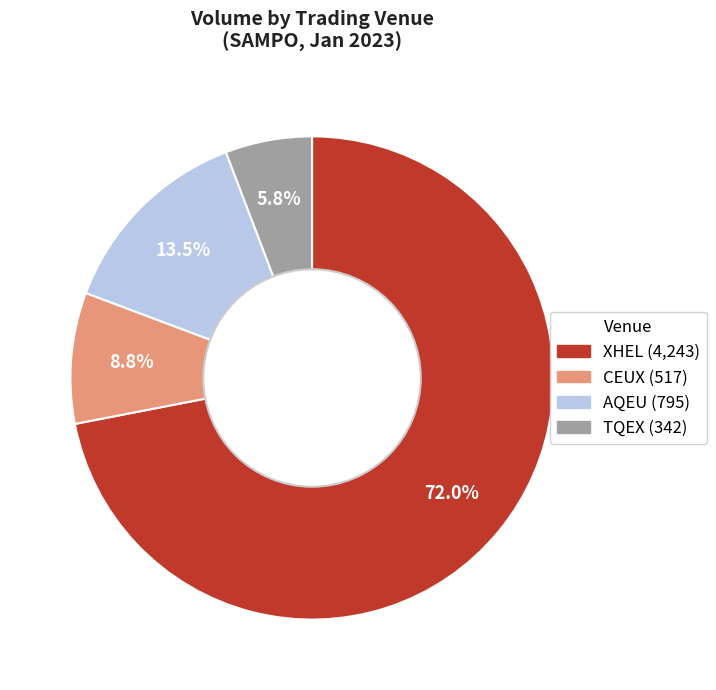

What is the majority slice?

XHEL